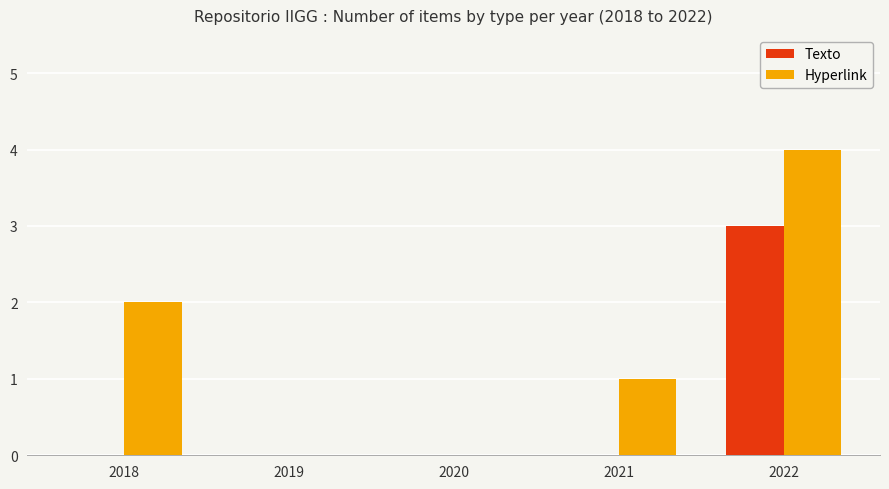

At which label does Texto reach its peak?

2022